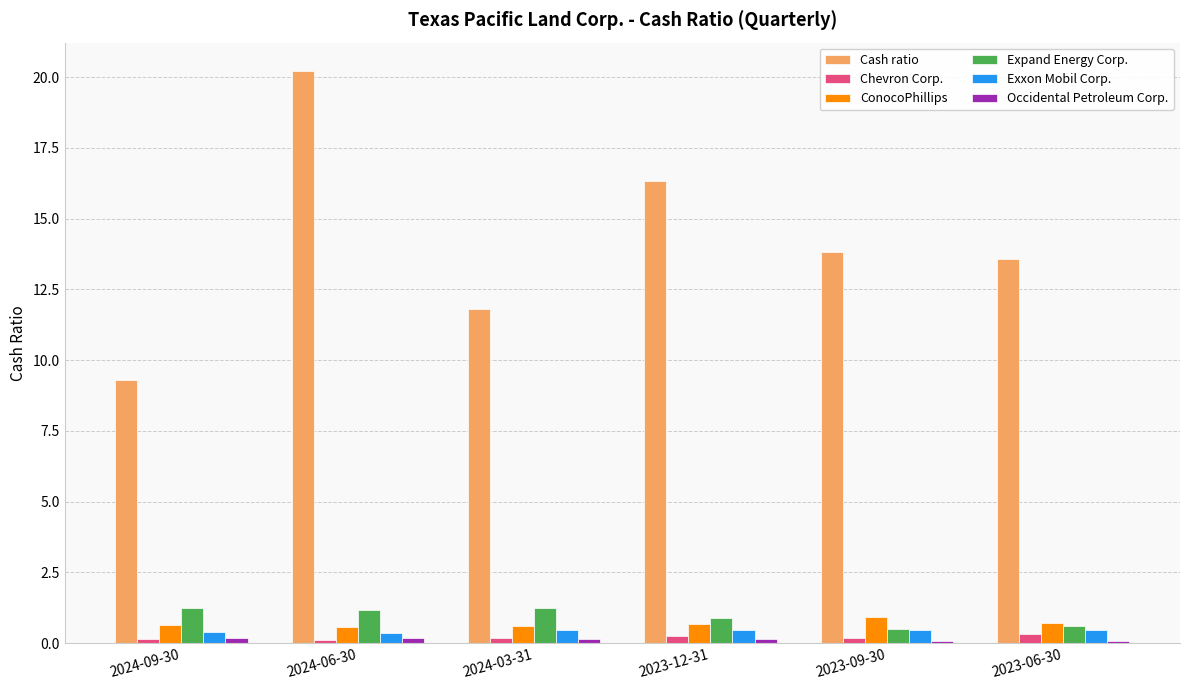

What is the total value across all series at 2024-06-30?

22.7